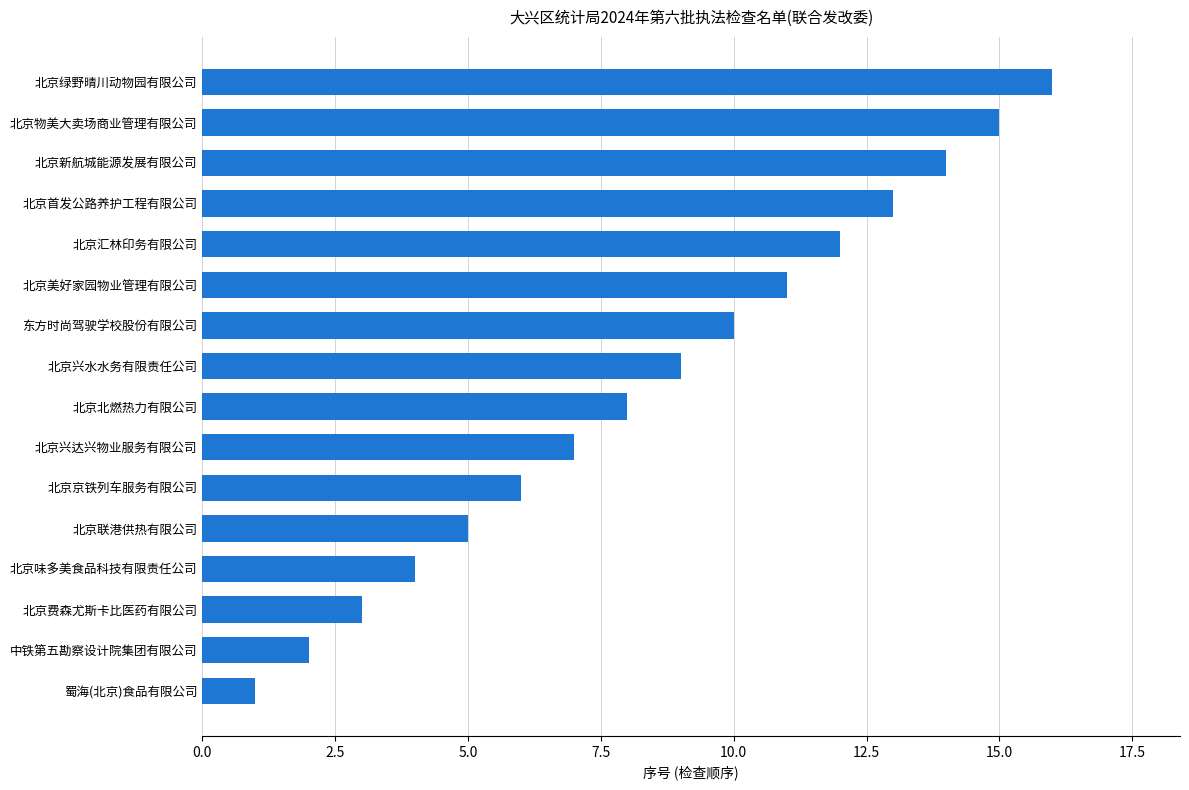

What is the change in value from 北京兴达兴物业服务有限公司 to 北京首发公路养护工程有限公司?

+6